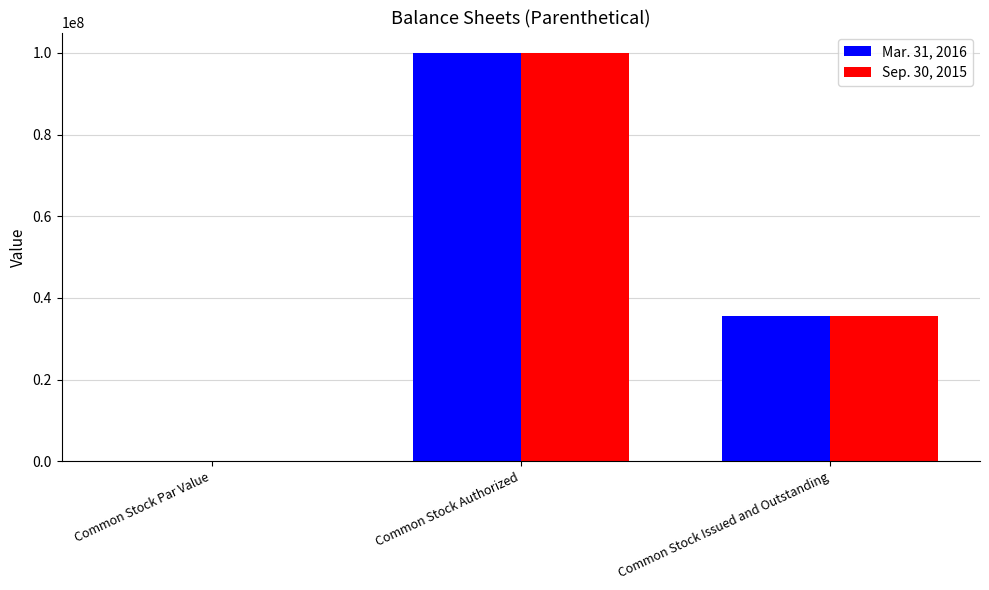

What is the sum of all Mar. 31, 2016 values?

135600000.0